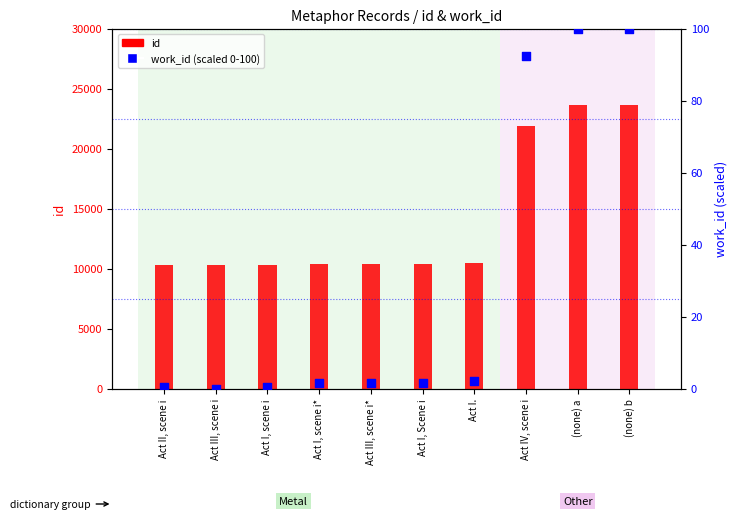

Which series contains the lowest Y value?

work_id (scaled 0-100)